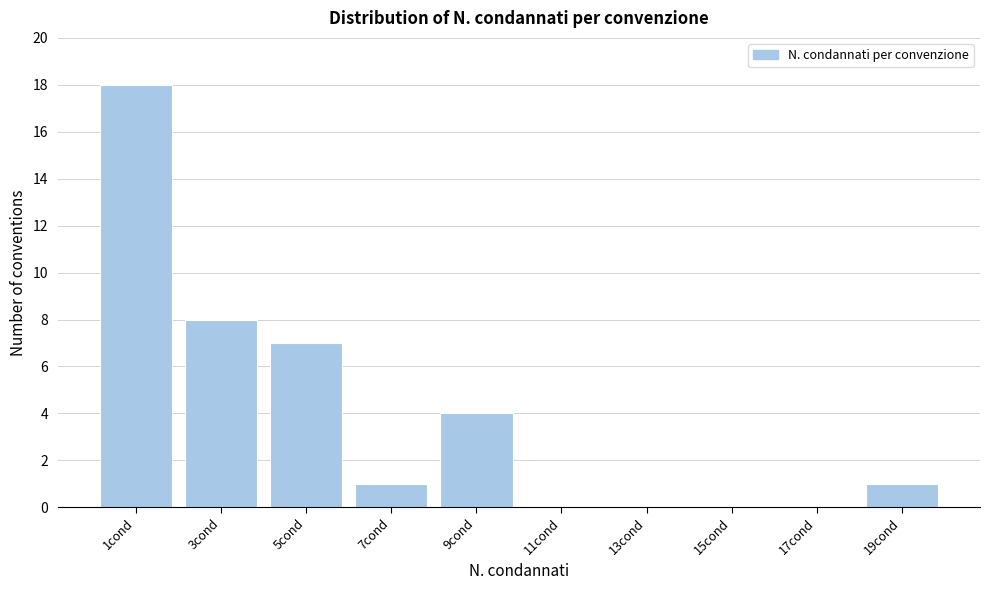

Reading left to right, extract all data points from this chart.

1cond=18	3cond=8	5cond=7	7cond=1	9cond=4	11cond=0	13cond=0	15cond=0	17cond=0	19cond=1